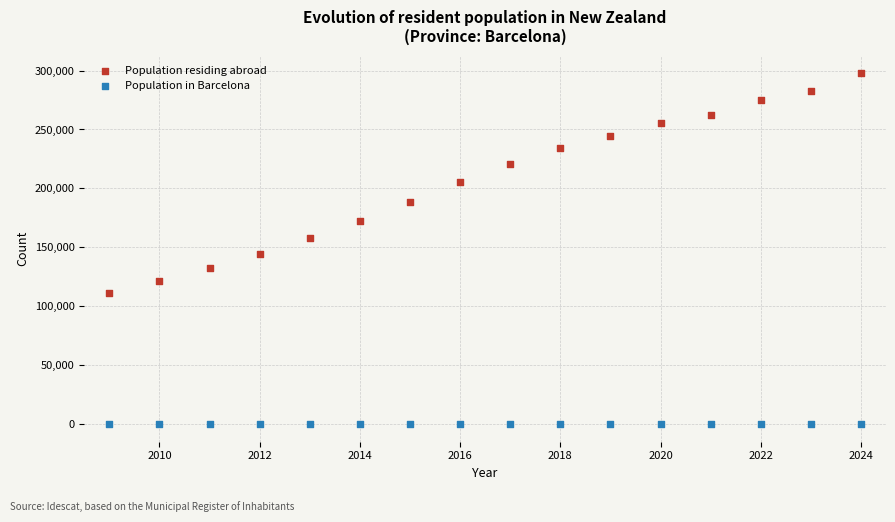

What is the X range (max minus min) for the scatter plot?

15